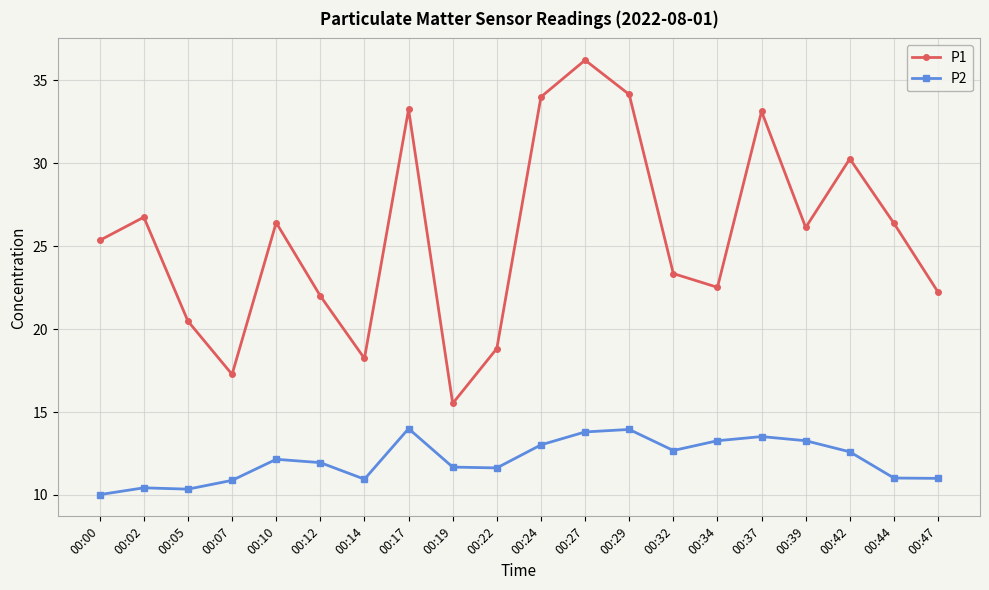

The P2 series shows 11.7 at 00:19. True or false?

True